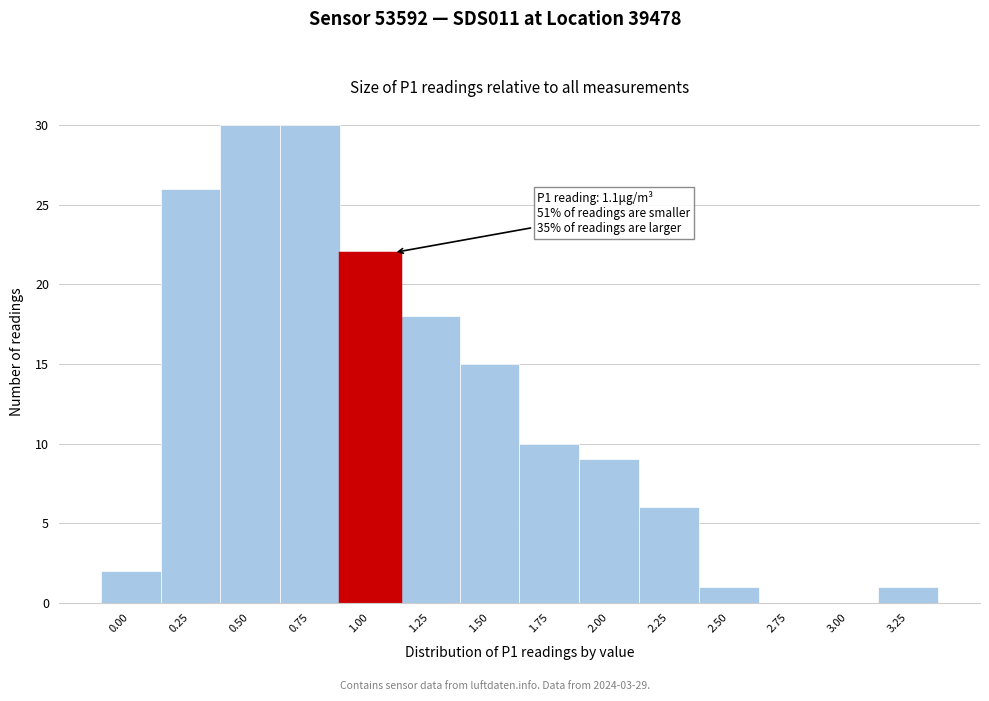

The value at 0.00 is 1. True or false?

False